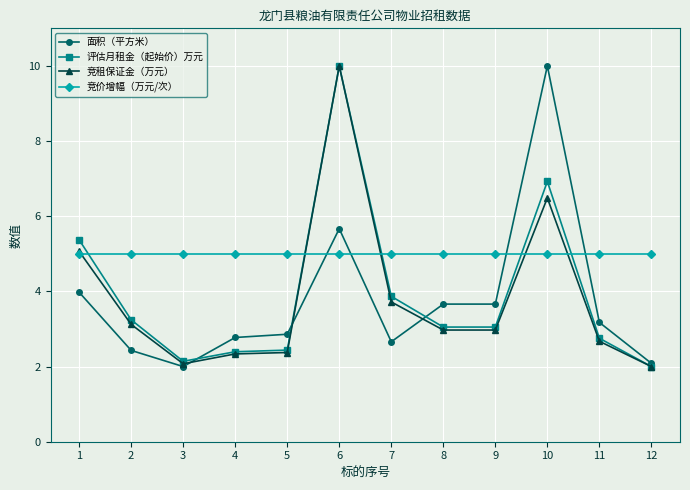

What are all the series names shown in the legend?

面积（平方米）, 评估月租金（起始价）万元, 竞租保证金（万元）, 竞价增幅（万元/次）